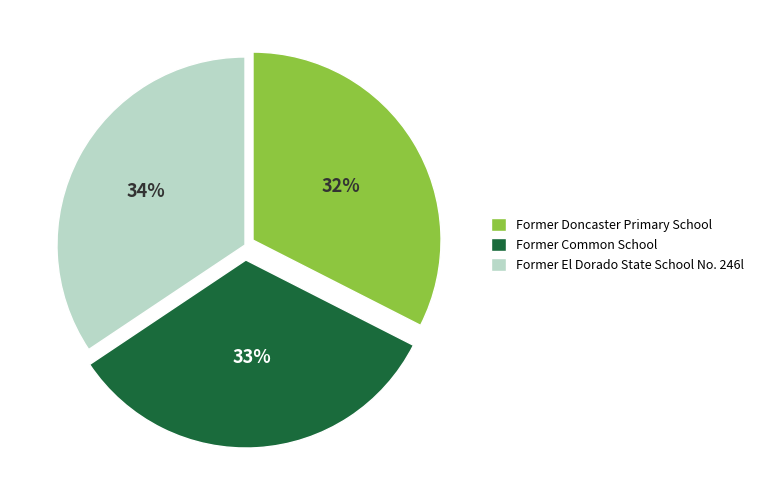

How many segments does this pie chart have?

3